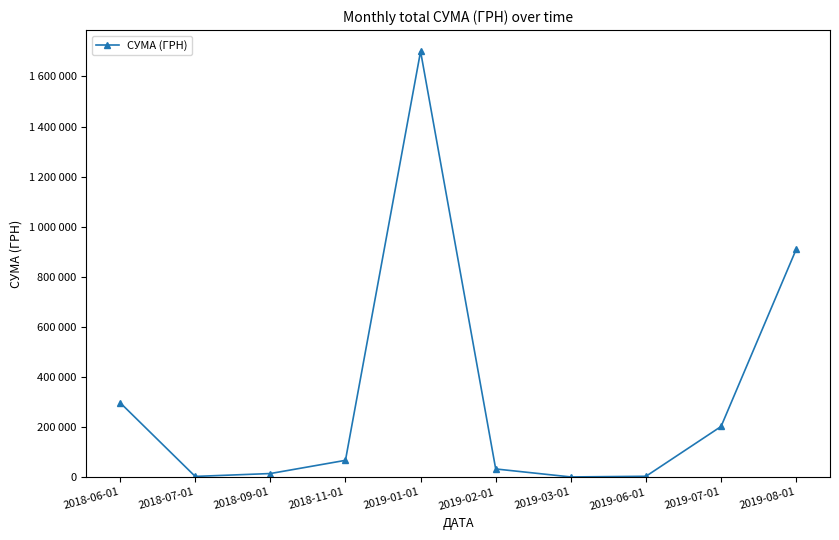

What is the difference between the values at 2019-03-01 and 2019-07-01?

201495.4